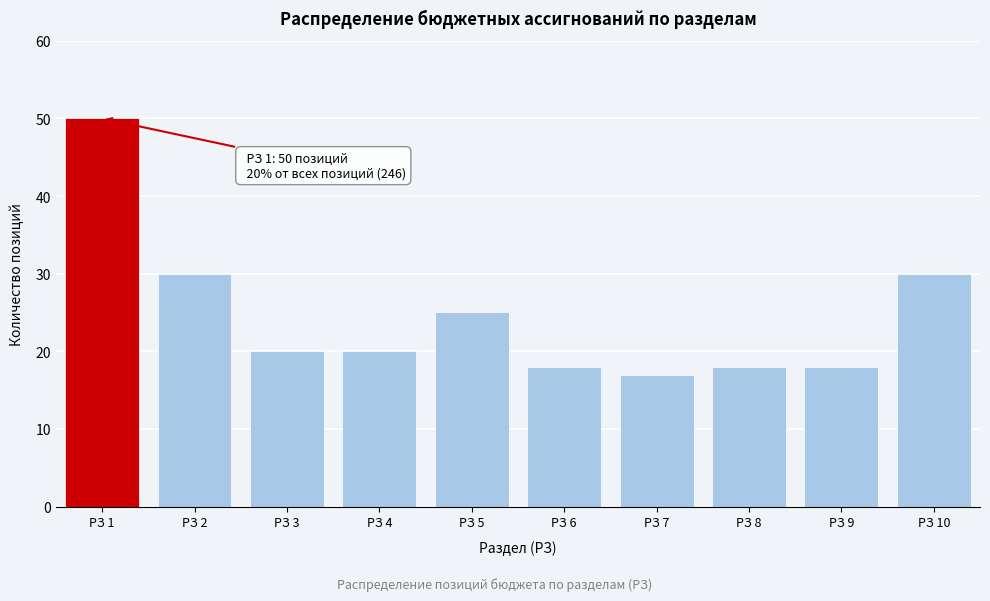

Reading left to right, transcribe all the data shown in this chart.

50	30	20	20	25	18	17	18	18	30